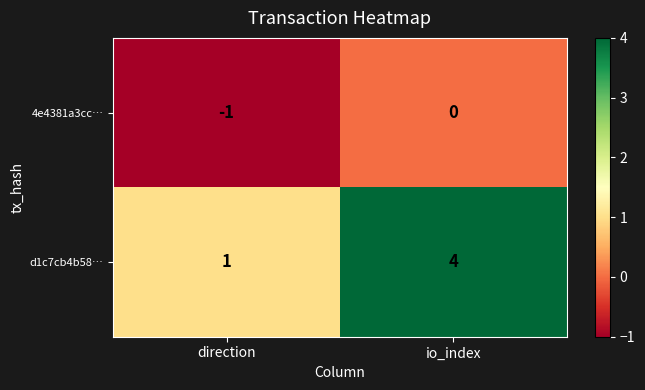

Reading left to right, what are all the values shown in this chart?

4e4381a3cc…: direction=-1	io_index=0
d1c7cb4b58…: direction=1	io_index=4